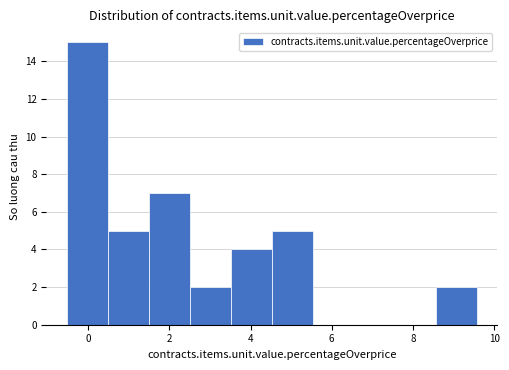

What is the height of the bar covering 0.4 to 1.4 on the x-axis? Neither the bar edges nor the heights are printed on the chart, so give them approximately, as read against the axes.

5